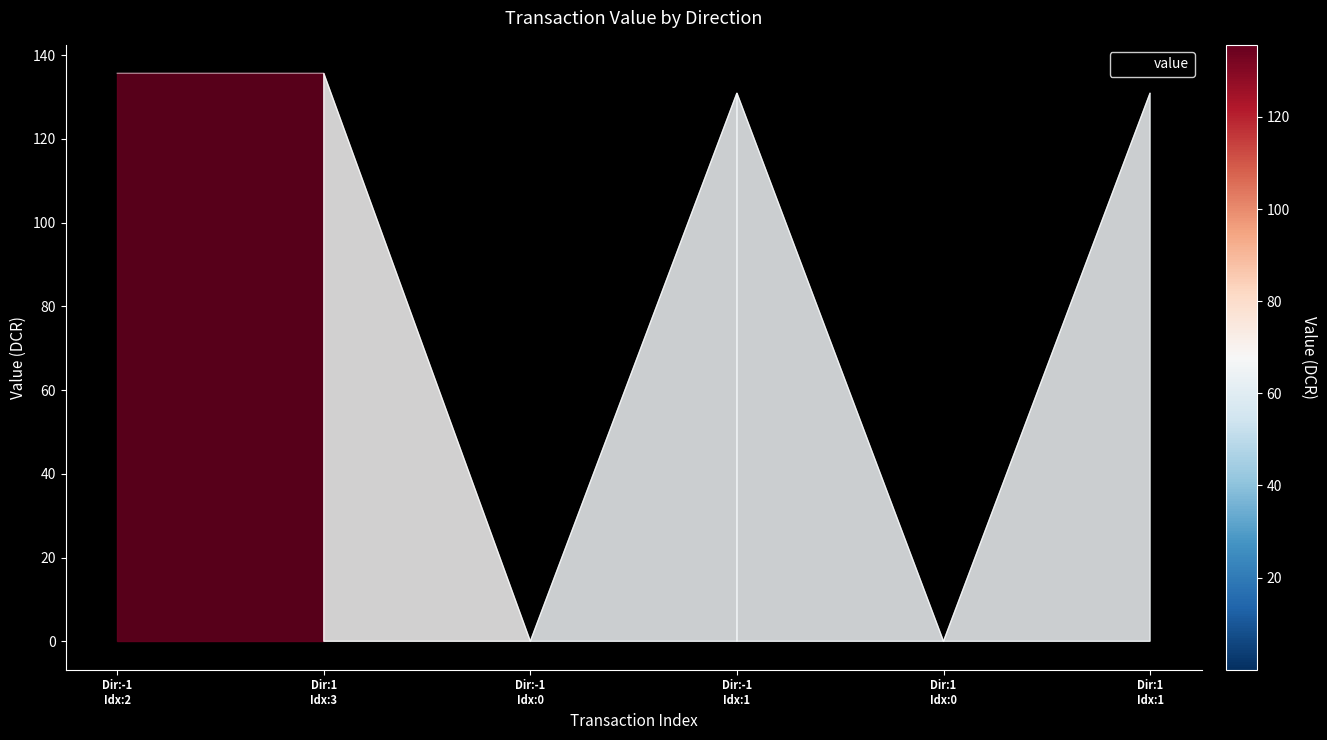

How many values exceed 130?

4